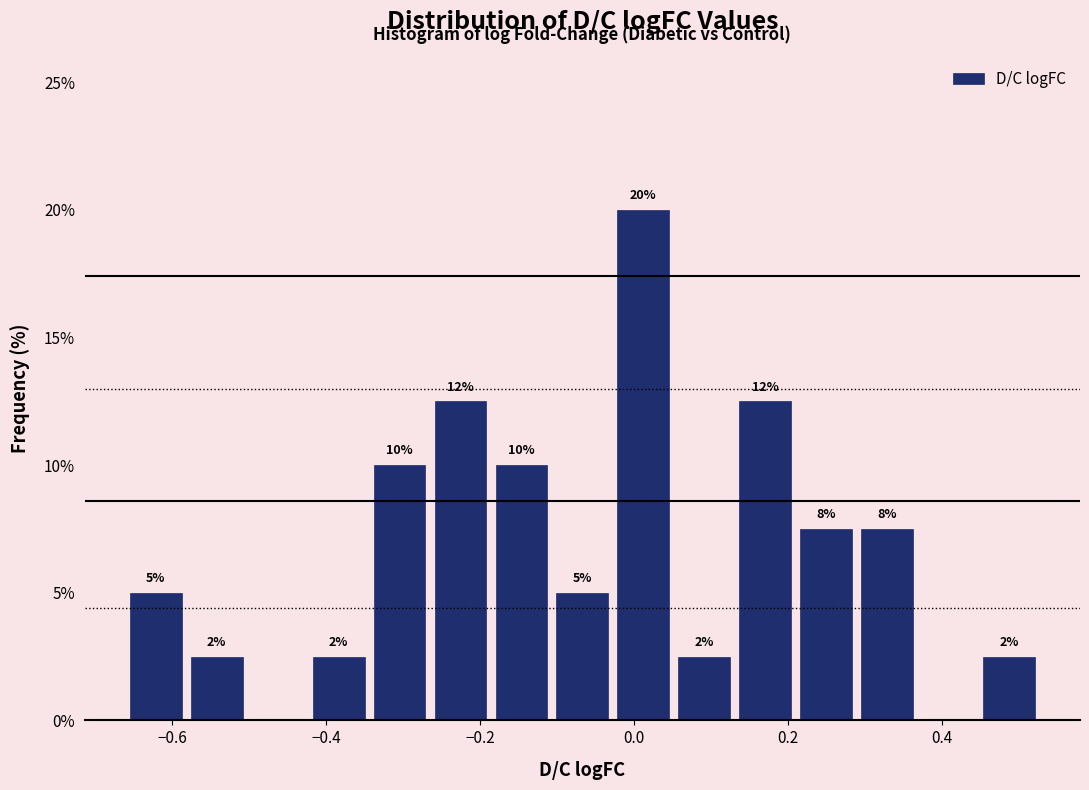

Around what value on the x-axis is the tallest bar? Give the approximate position of its centre, as read against the axis.

0.02